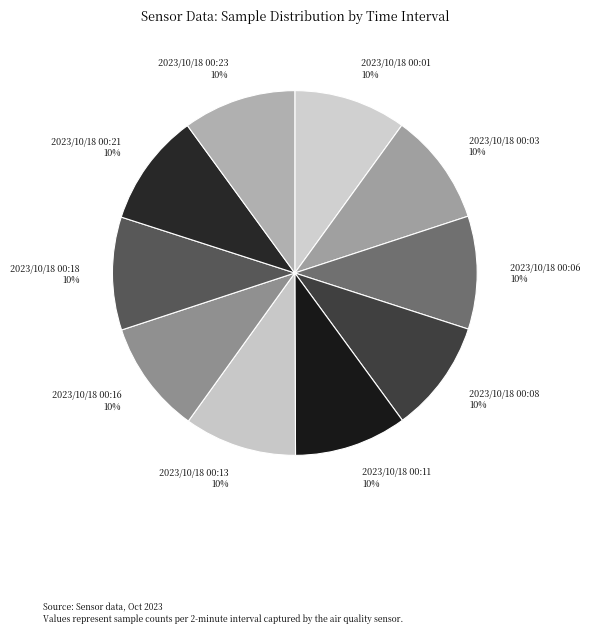

Count the number of slices in the pie.

10